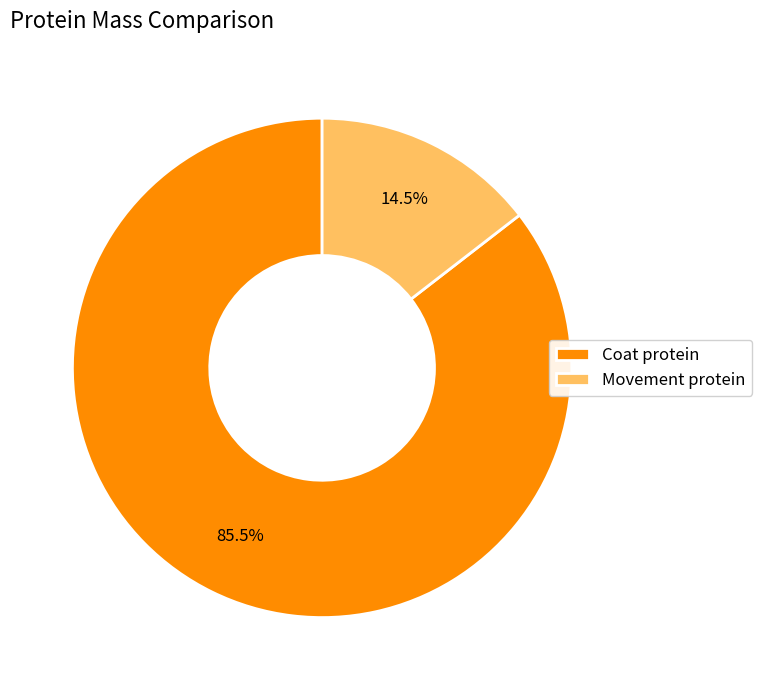

How many slices are in this pie chart?

2